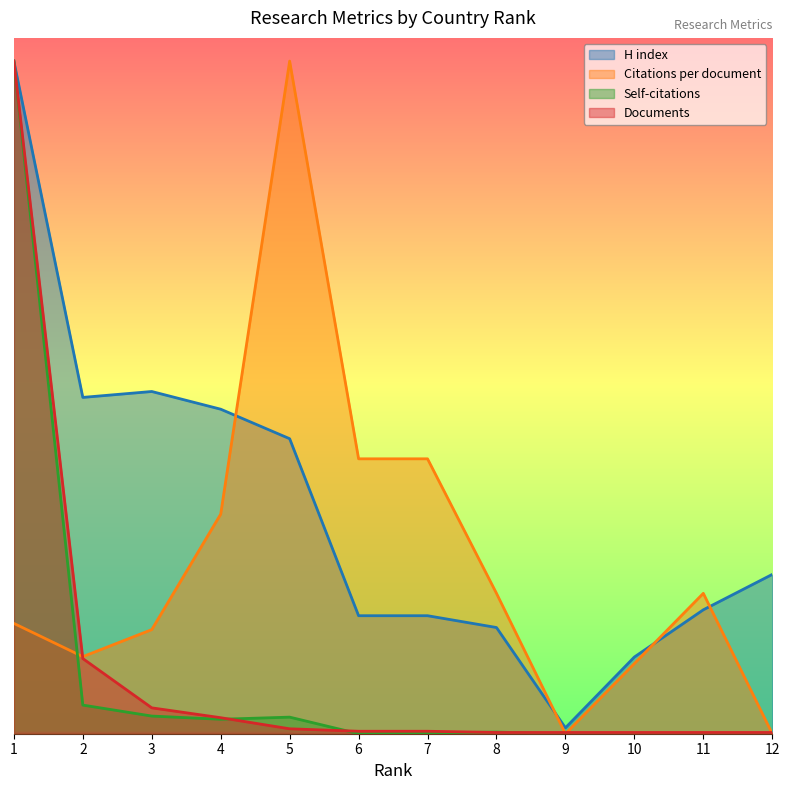

What is the spread (max minus min) of values at 3?

279.9